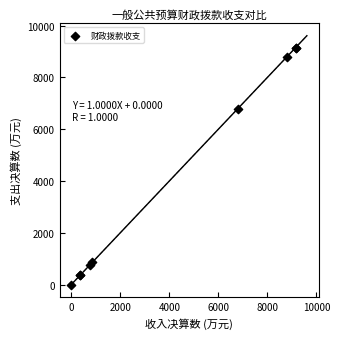

What Y value in the scatter plot is closest to 4579?

6795.0